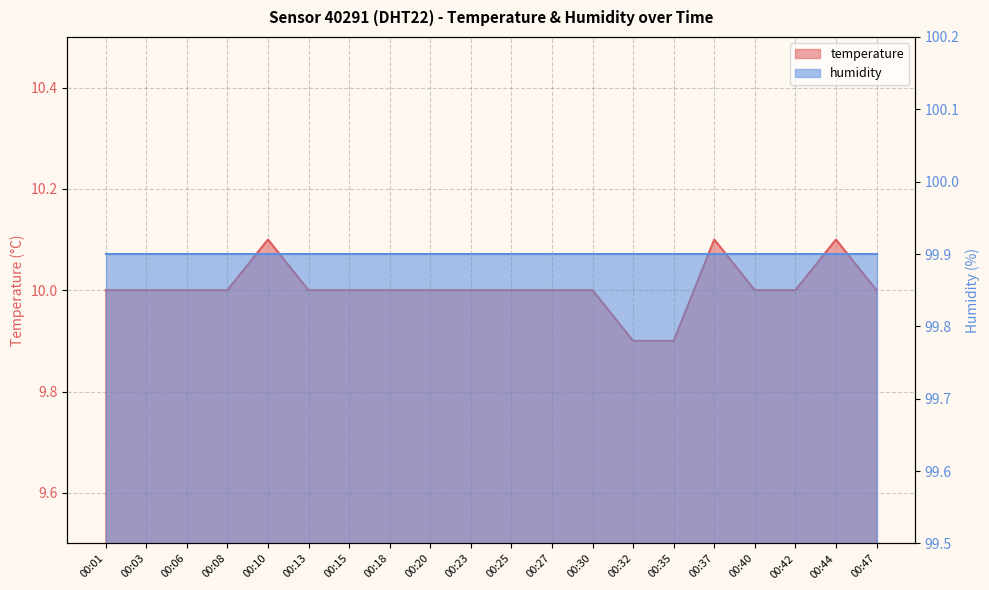

What is the change in value from 00:23 to 00:32?

-0.1